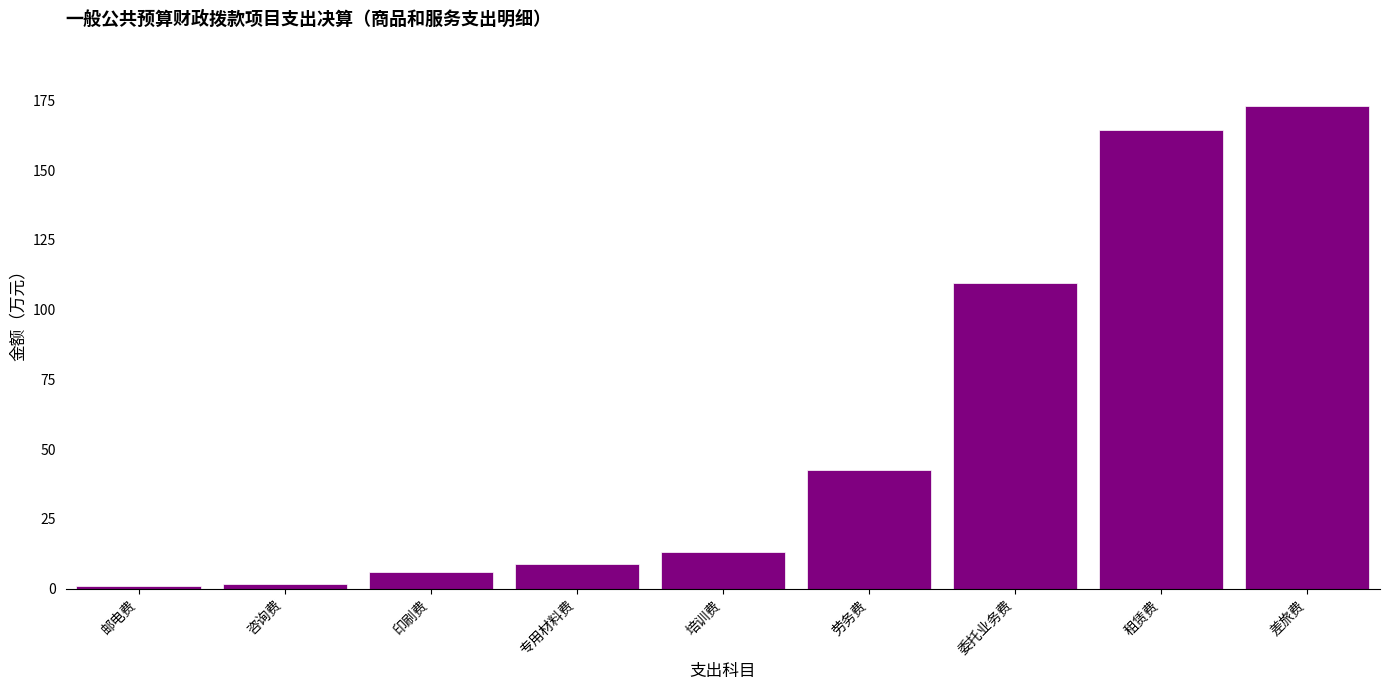

At which label is the value closest to 87?

委托业务费